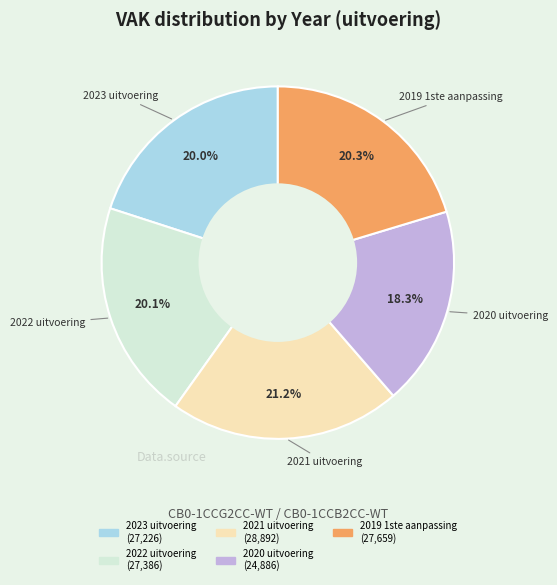

What is the ratio of the value at 2022 uitvoering to the value at 2023 uitvoering?

1.0